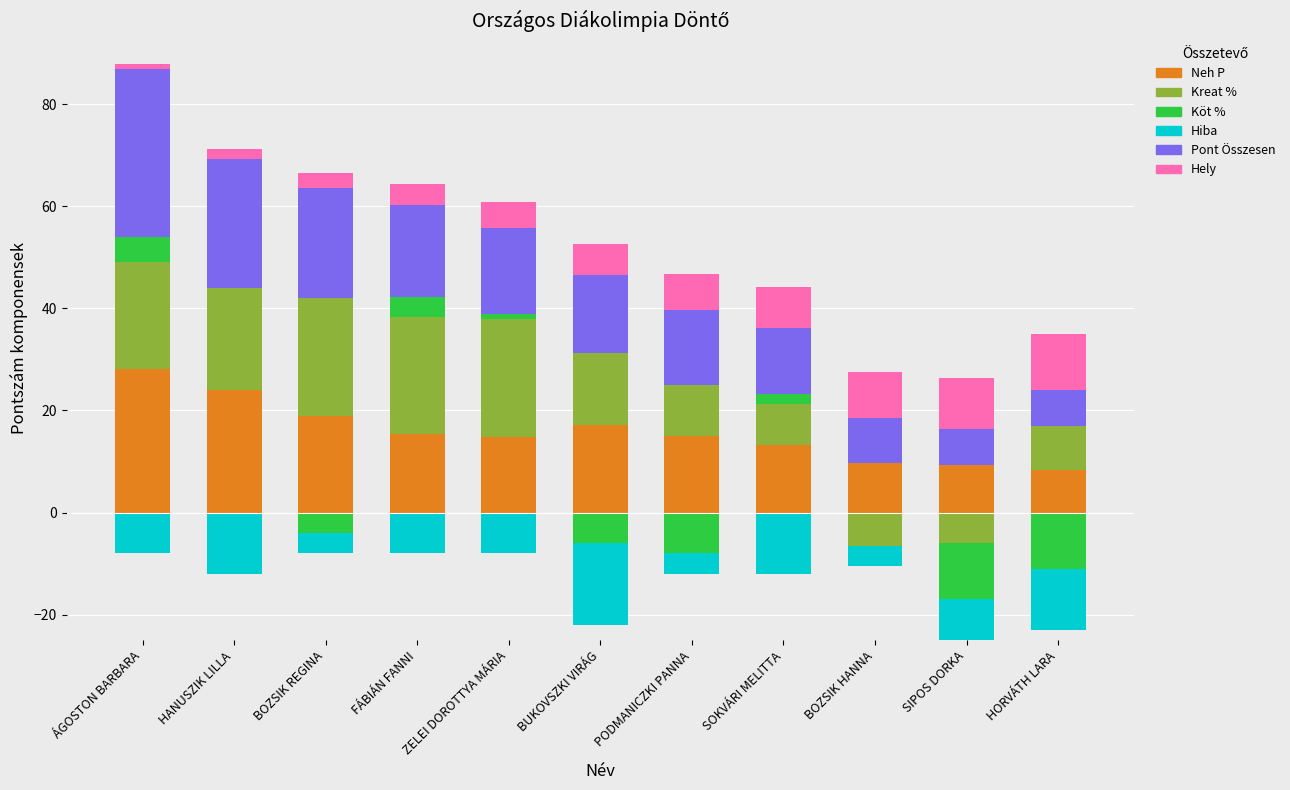

How many values in the Pont Összesen series are below 15?

5